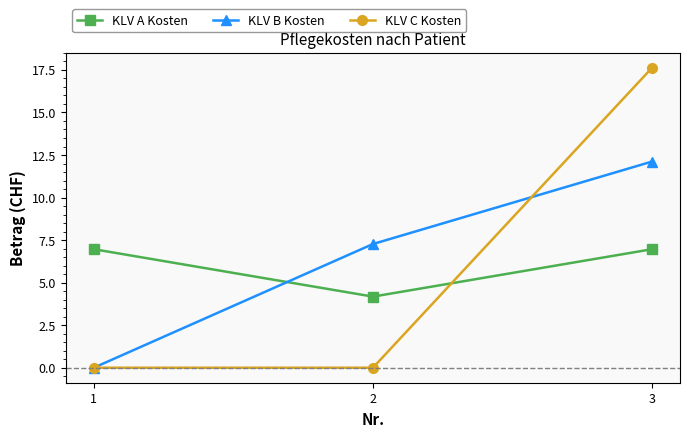

Rank the series by their maximum value, from highest to lowest.

KLV C Kosten, KLV B Kosten, KLV A Kosten